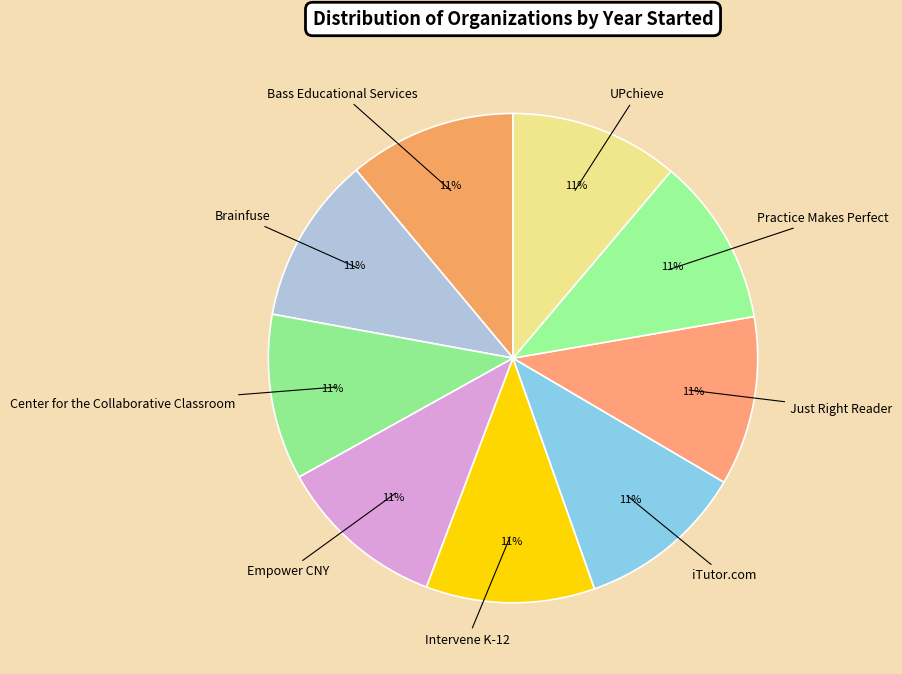

Is it true that UPchieve is 4% of the pie?

False